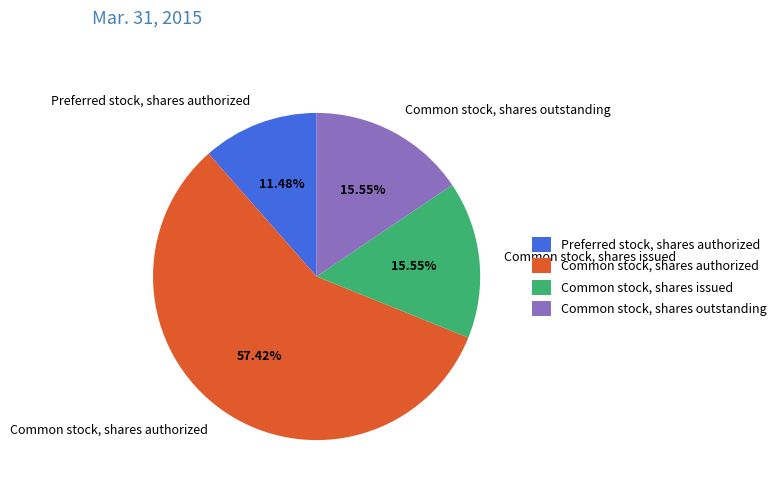

What portion of the pie excludes Common stock, shares outstanding?

84.5%